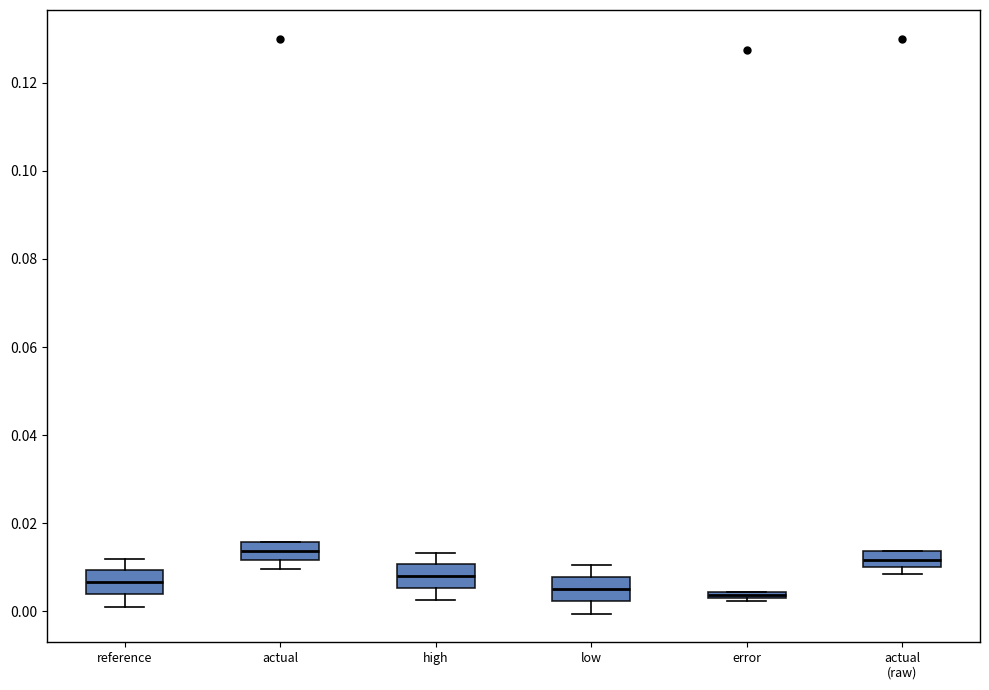

Where does the lower whisker of the box for low end on the y-axis? The values are not printed on the chart, so give them approximately, as read against the axis.

0.000